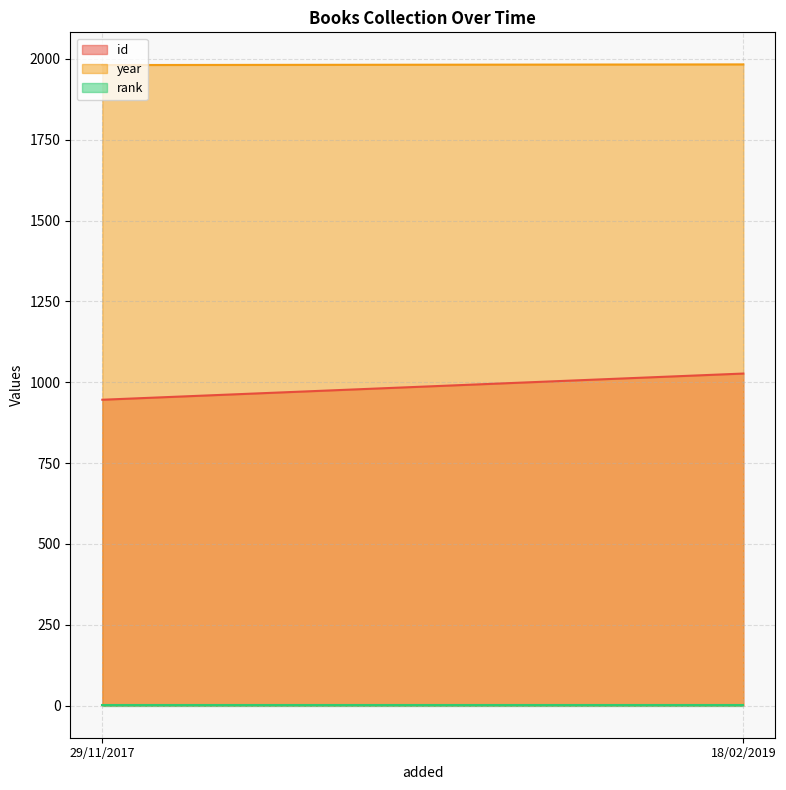

What is the total value across all series at 18/02/2019?

3011